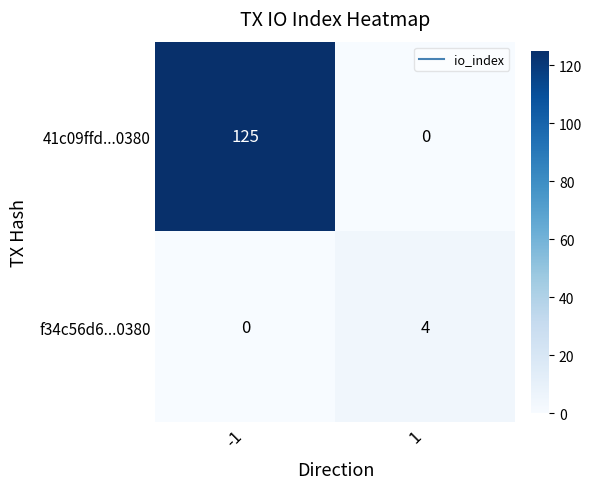

The value of f34c56d6...0380 at 1 is 4. True or false?

True